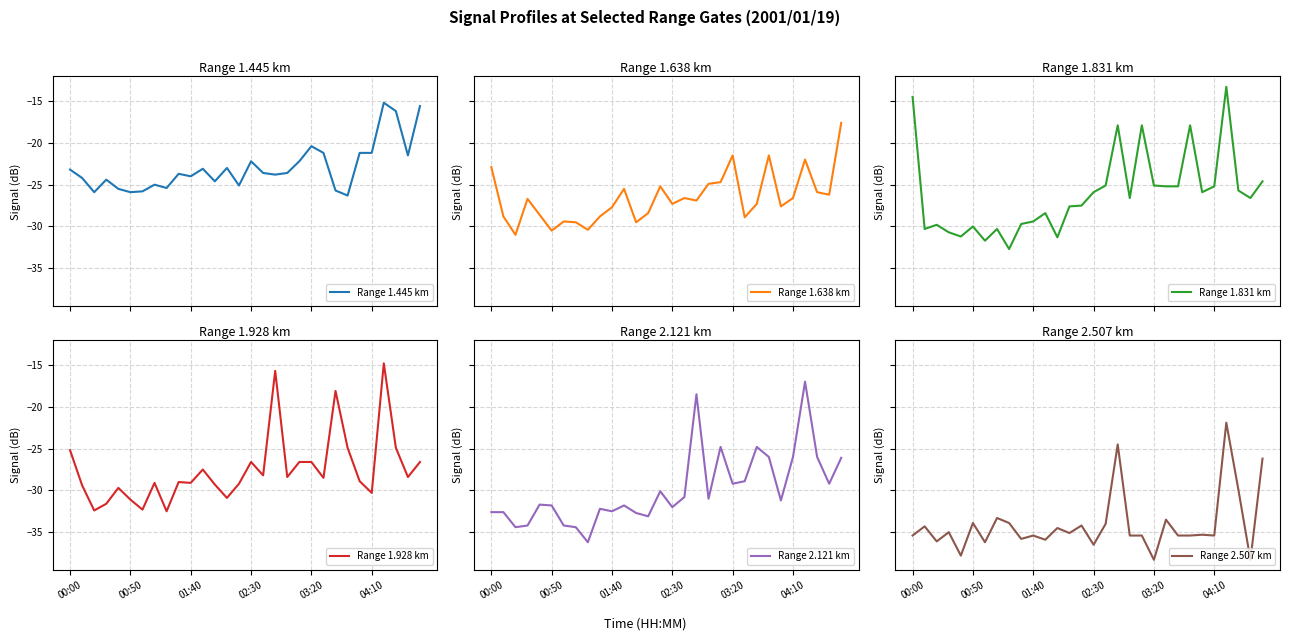

What is the maximum value for Range 1.445 km?

-15.2